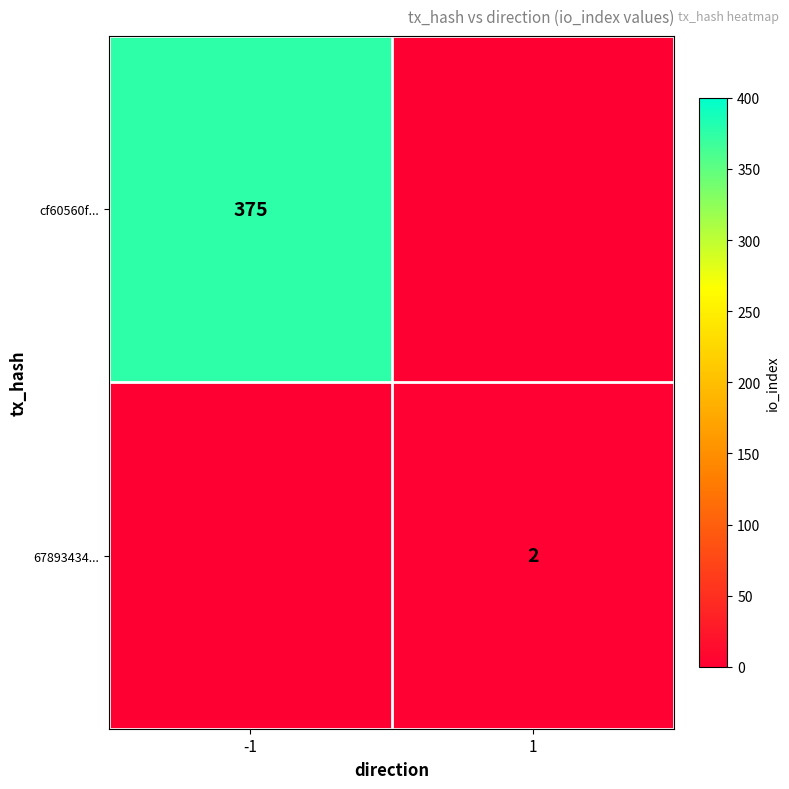

True or false: 67893434... has a value of 2 at 1.

True